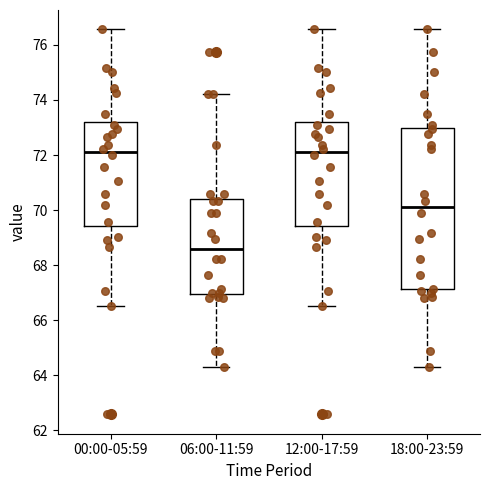

Comparing the boxes themselves (not the whiskers), which one is the tallest?

18:00-23:59